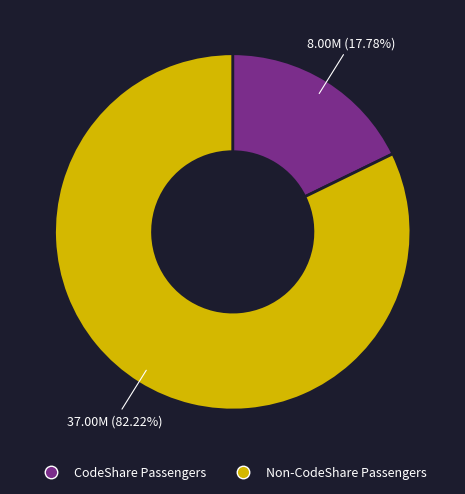

Is there any slice that represents more than half of the pie?

Yes